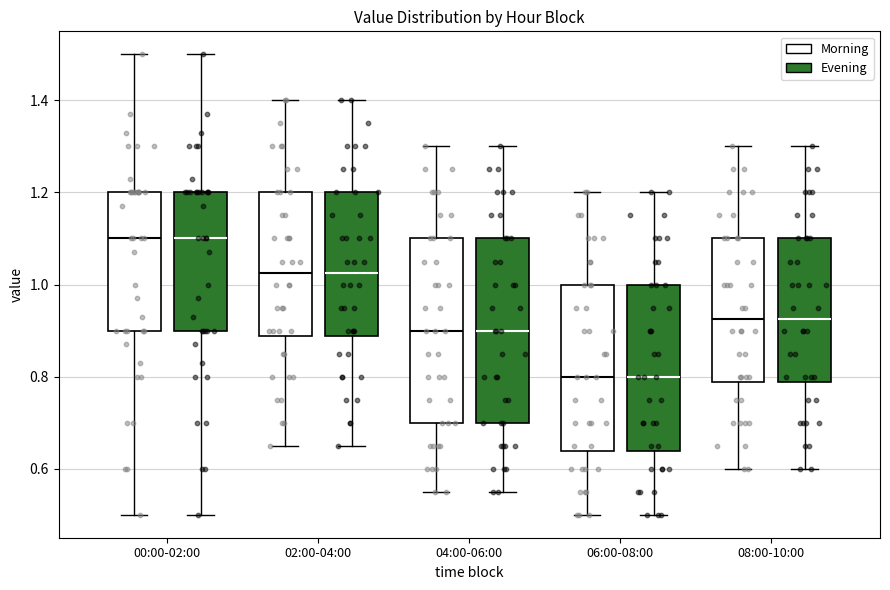

Where does the upper whisker of the box for 06:00-08:00 (Morning) end on the y-axis? The values are not printed on the chart, so give them approximately, as read against the axis.

1.20